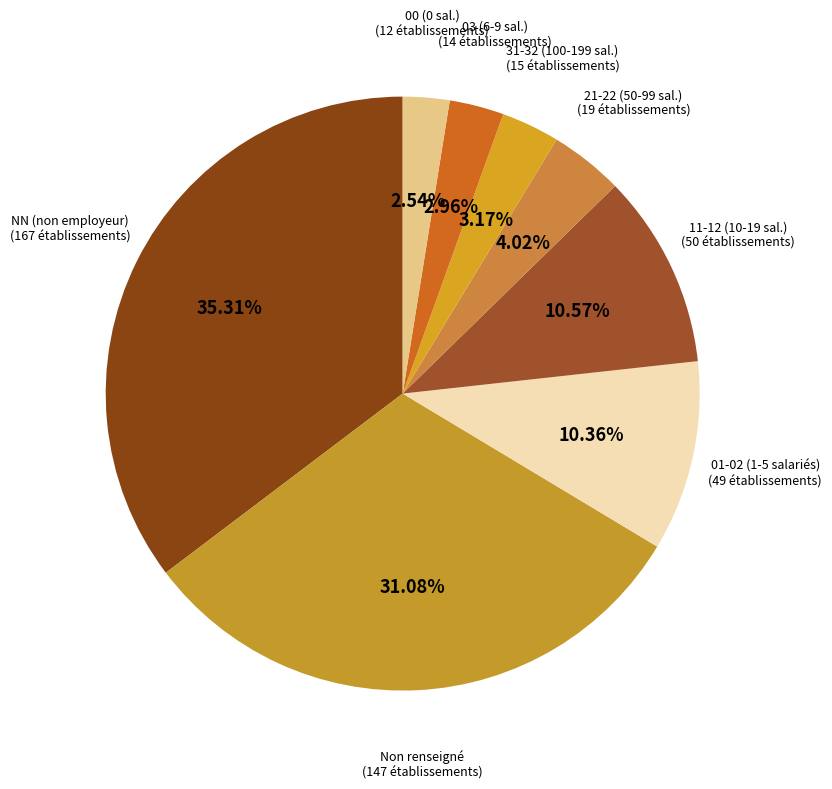

Is there a majority slice in this chart?

No